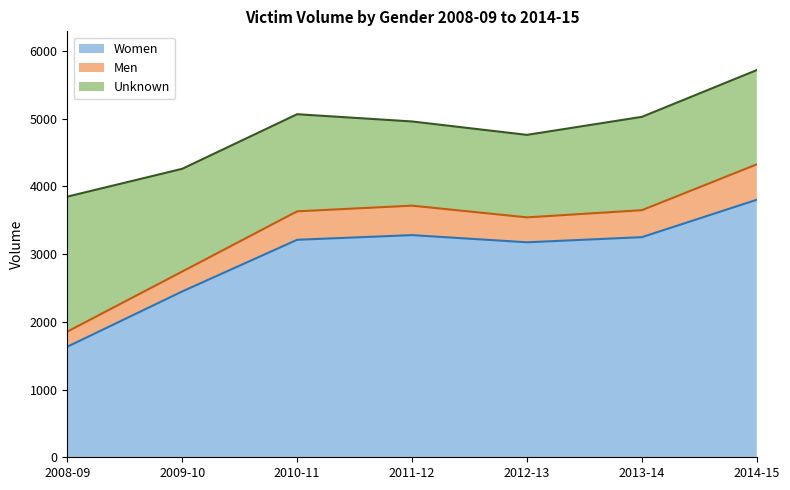

Which series has the widest spread of values?

Women